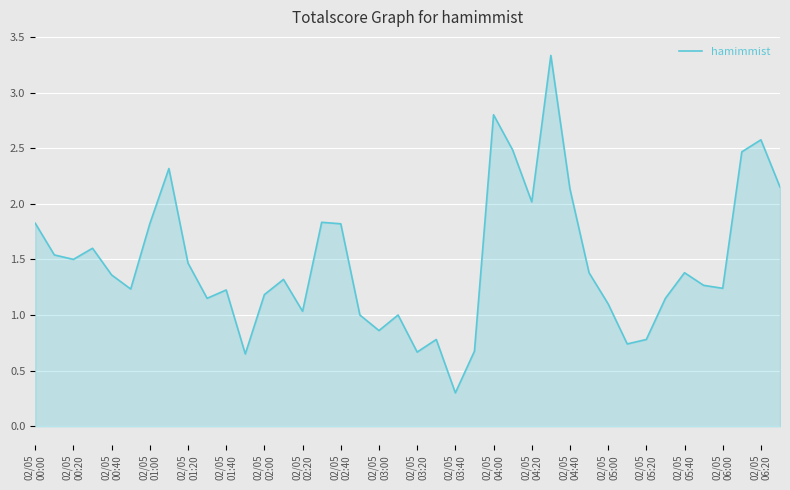

What is the difference between the maximum and minimum values?

3.0